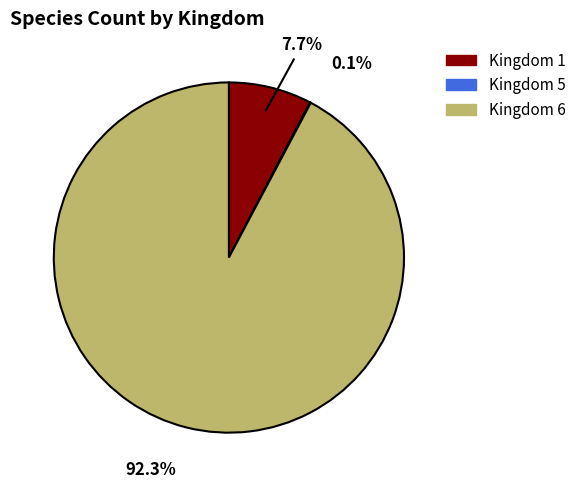

Which has a higher value, Kingdom 1 or Kingdom 6?

Kingdom 6